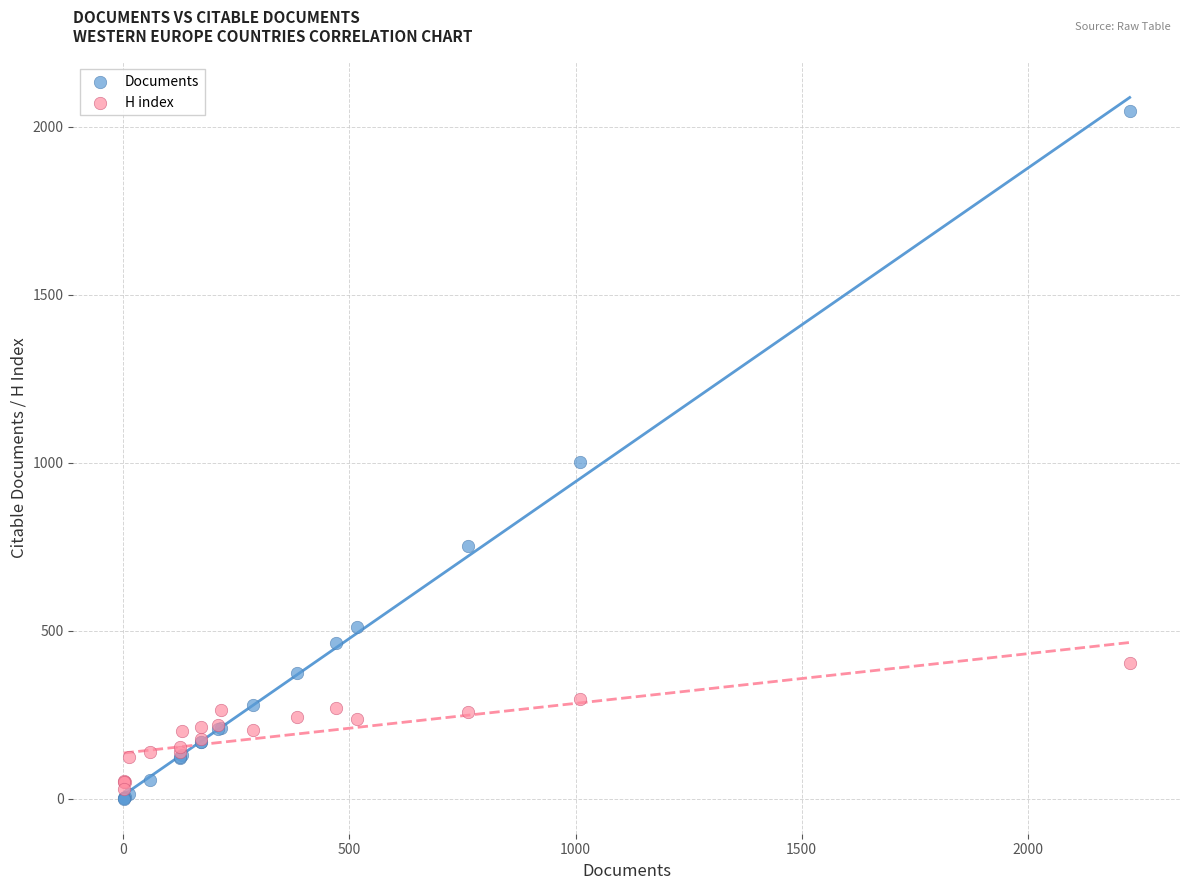

Which series has the widest spread of Y values?

Documents